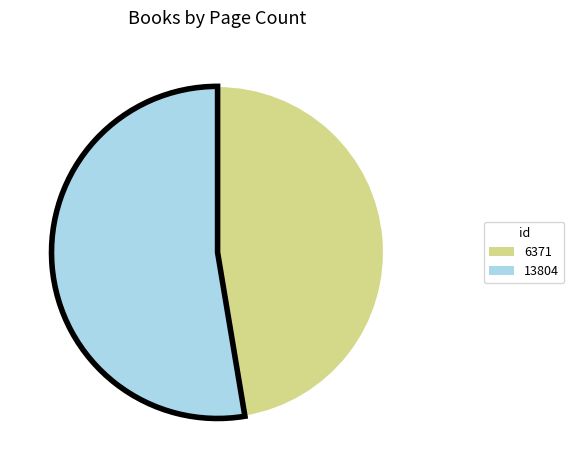

The 6371 slice represents 54% of the pie. True or false?

False